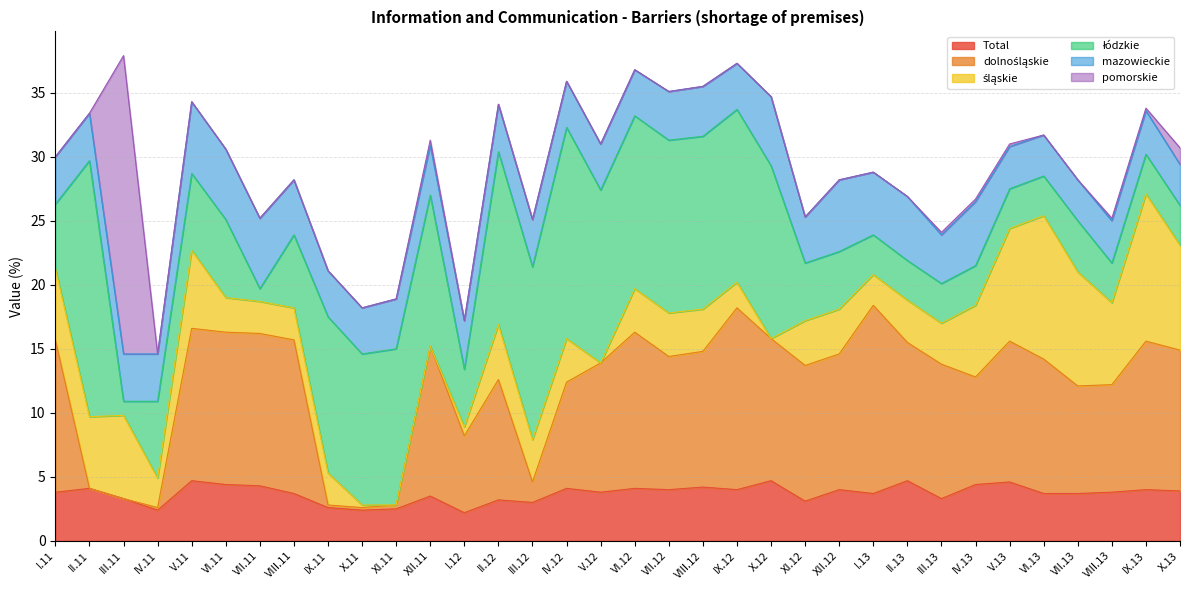

What is the label of the 31st point from the left?

VII.13